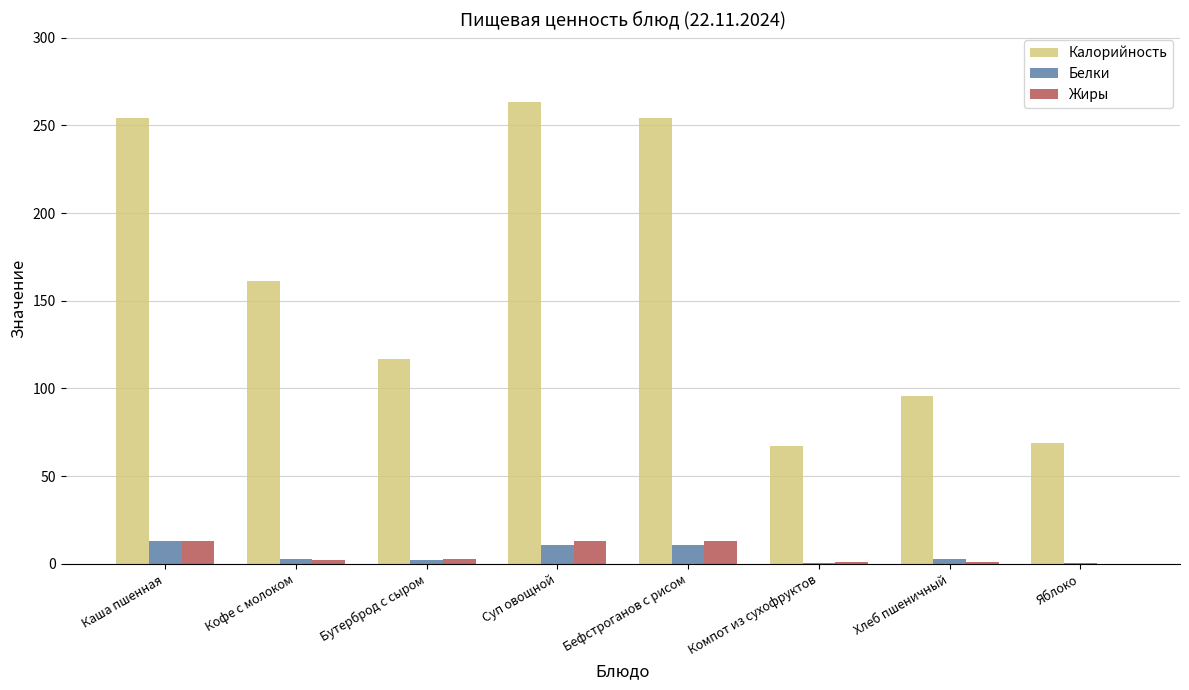

How many categories are shown in the chart?

8